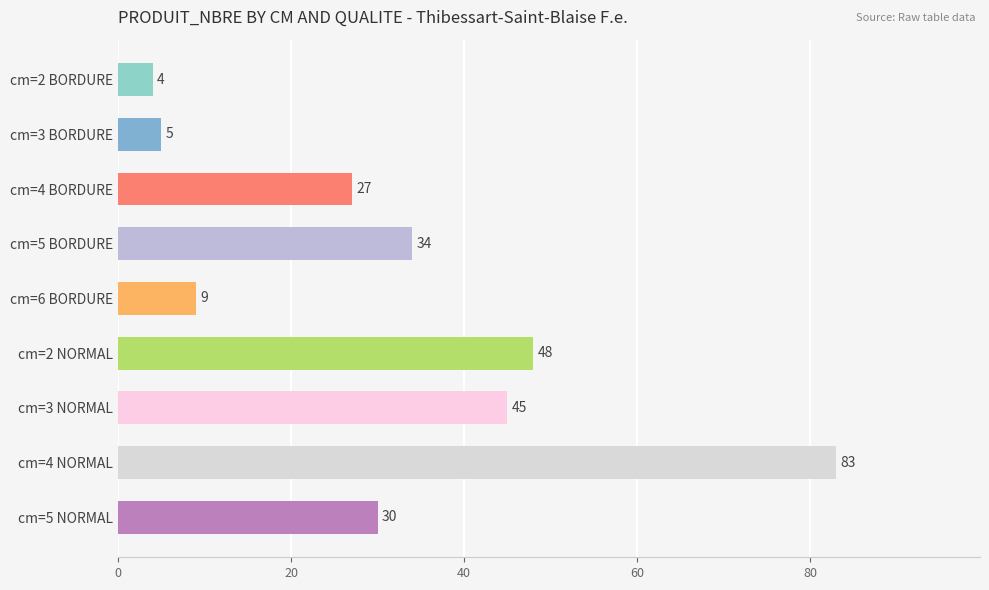

What is the difference between the maximum and minimum values?

79